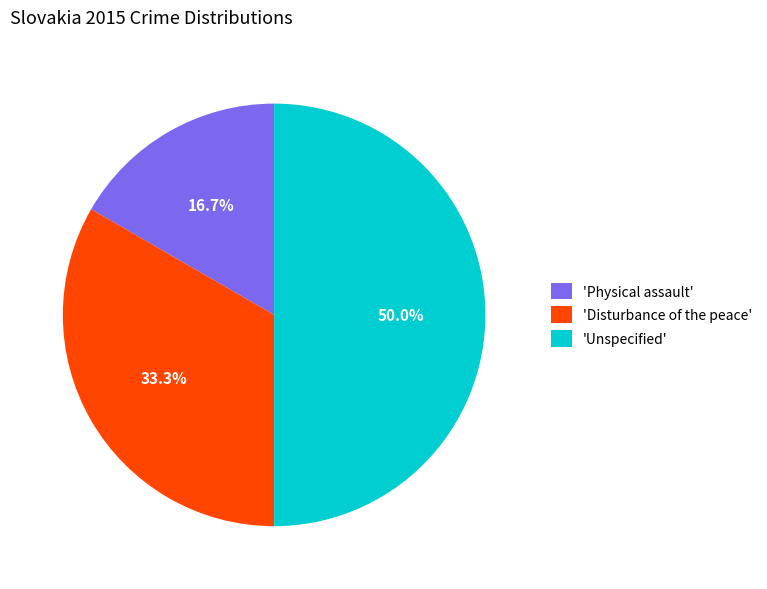

Is 'Physical assault' the majority of the pie?

No